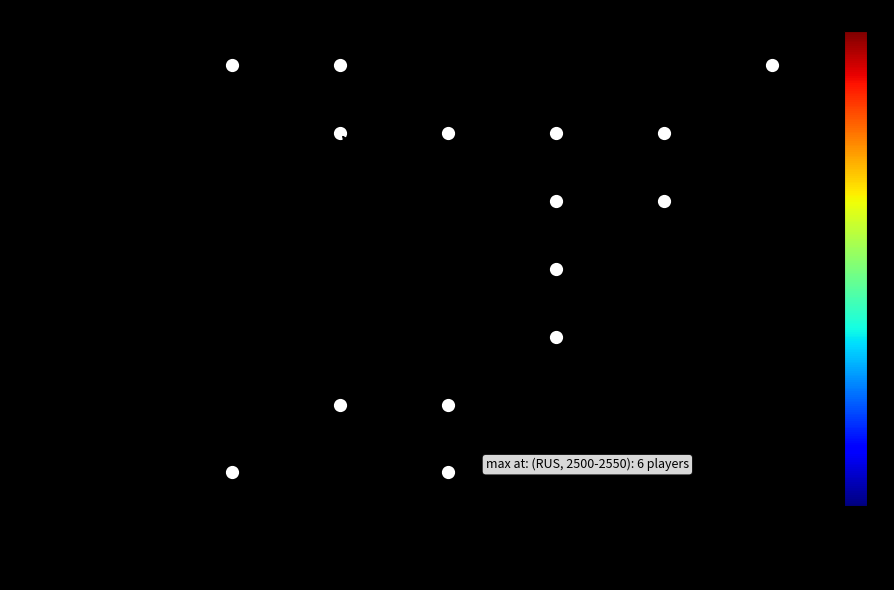

List the series in order of their overall mean, lowest first.

UKR, RUS, POL, LAT, TJK, ARM, KAZ